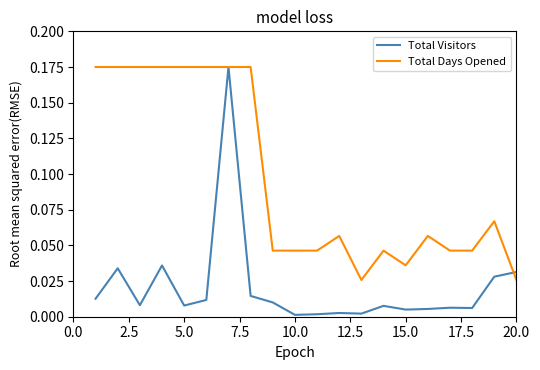

Which series has the widest spread of values?

Total Visitors